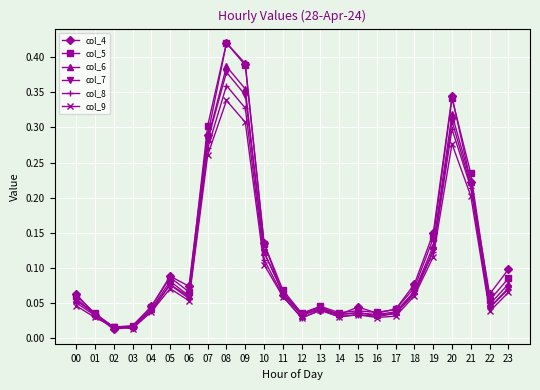

Which series changed the most between 09 and 18?

col_5